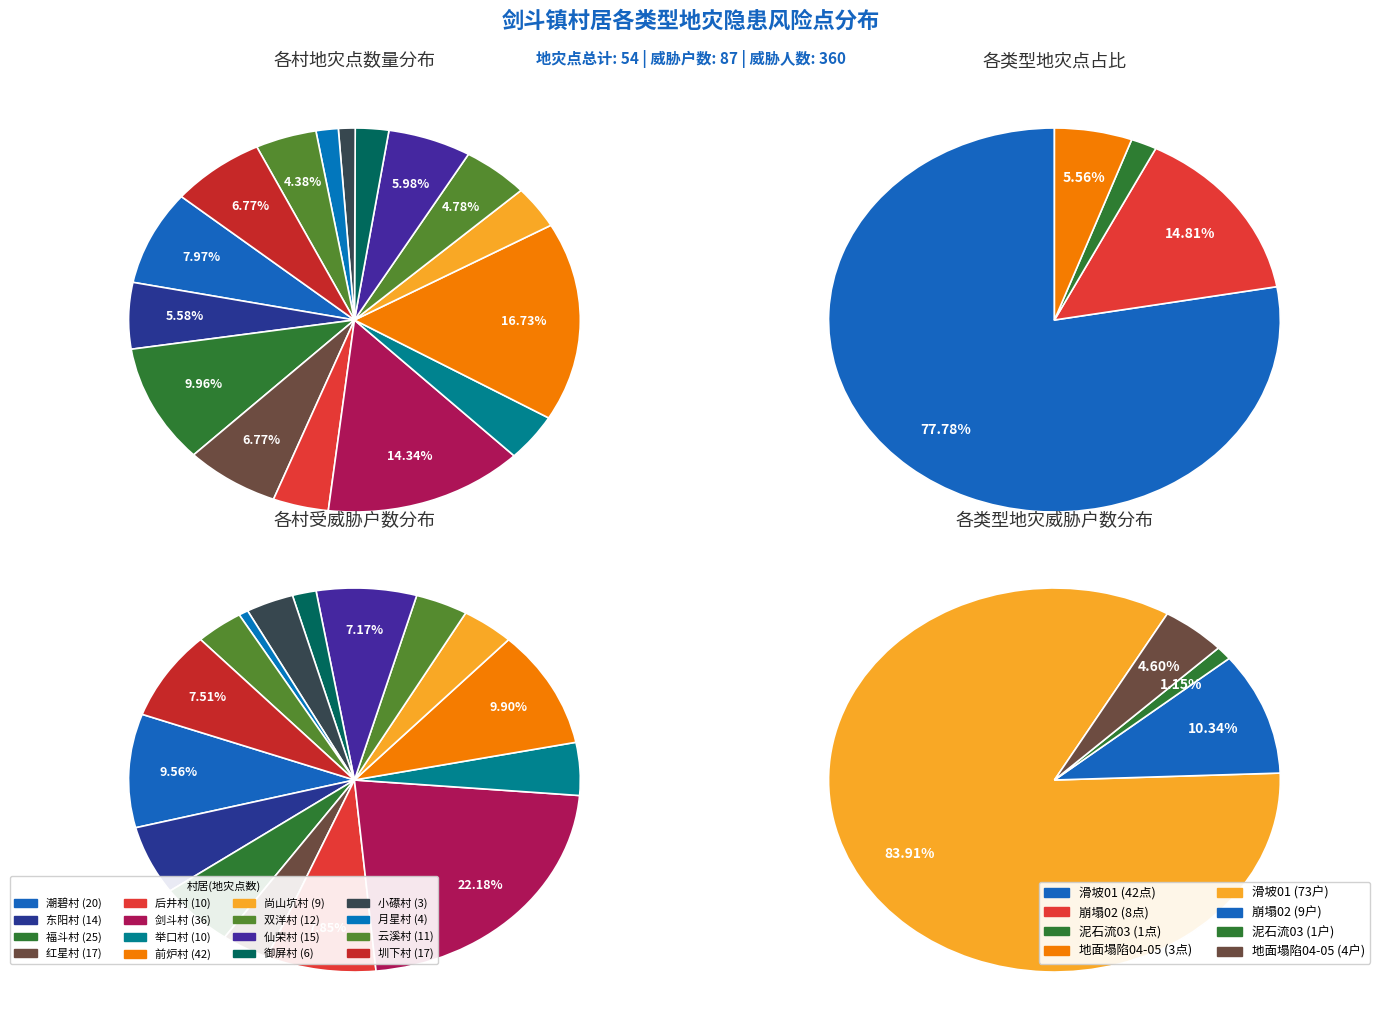

What percentage is NOT represented by 双洋村?

95.2%